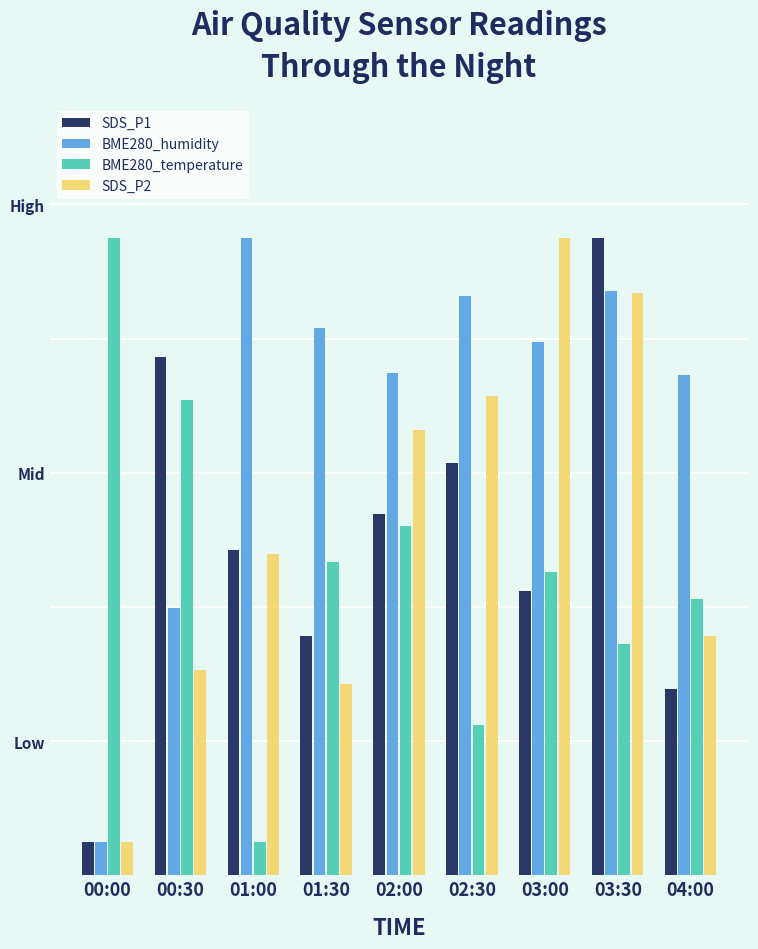

What are all the series names shown in the legend?

SDS_P1, BME280_humidity, BME280_temperature, SDS_P2